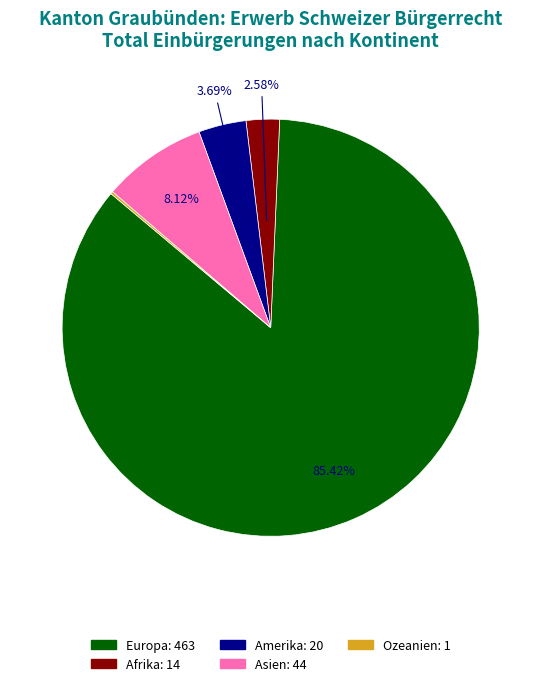

The Afrika slice represents 3% of the pie. True or false?

True